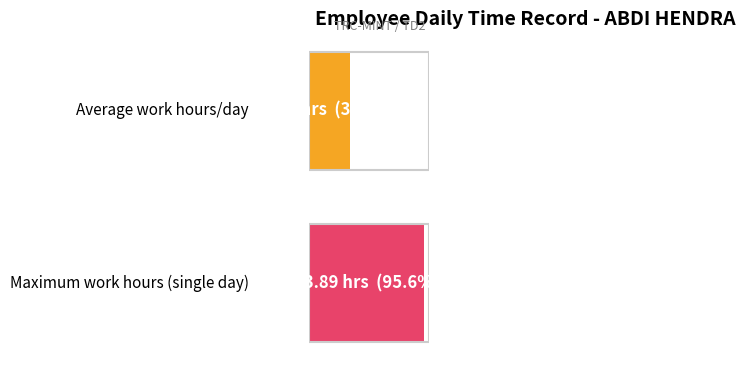

Does the chart contain any negative values?

No